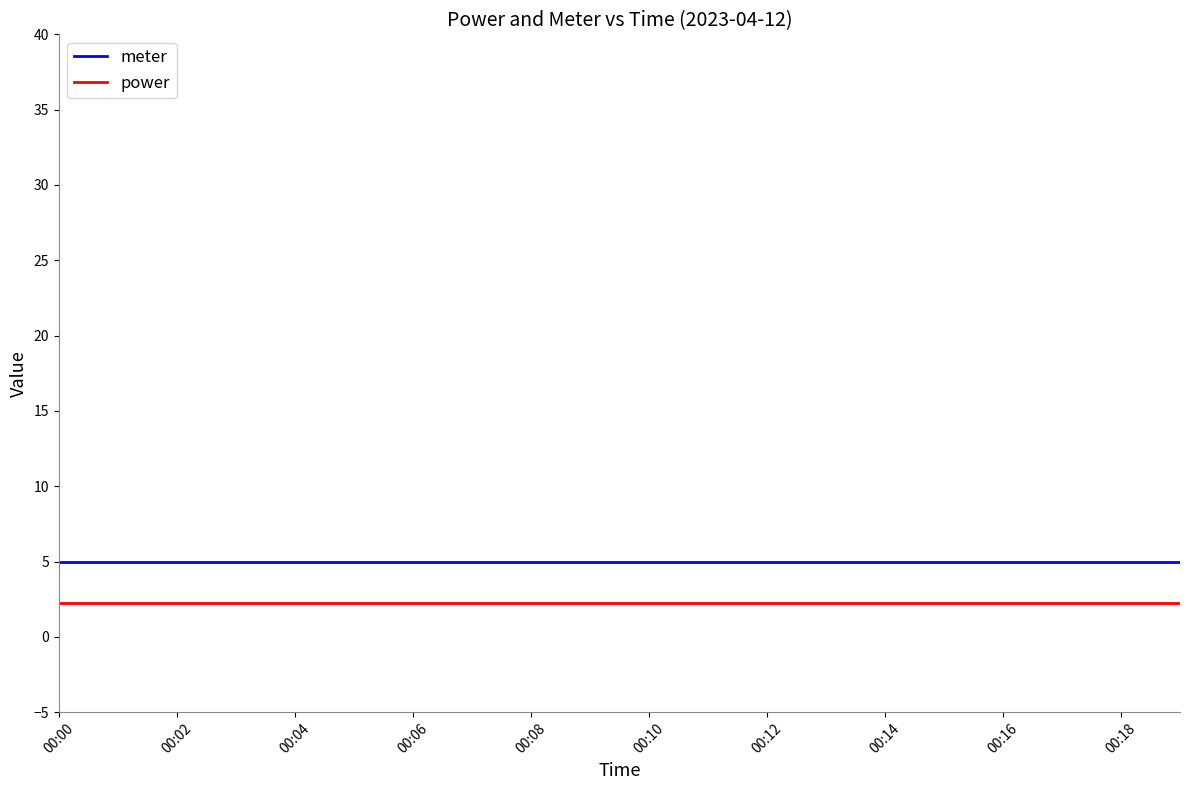

True or false: power and meter intersect in this chart.

False